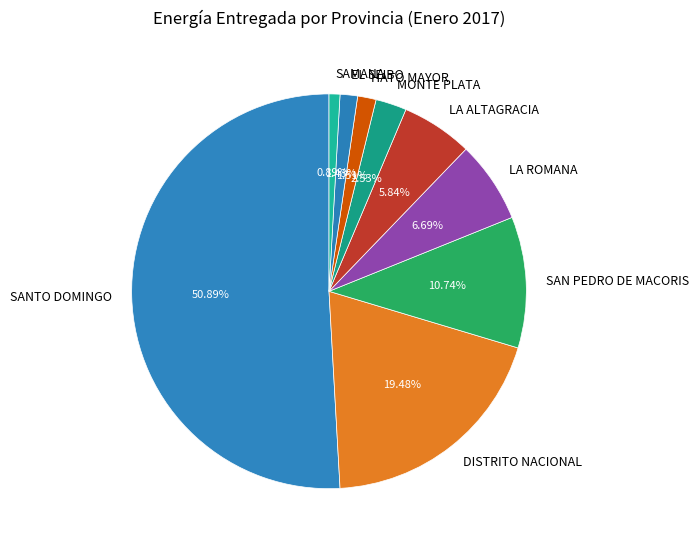

To the nearest percent, what percentage of the pie is LA ROMANA?

7%